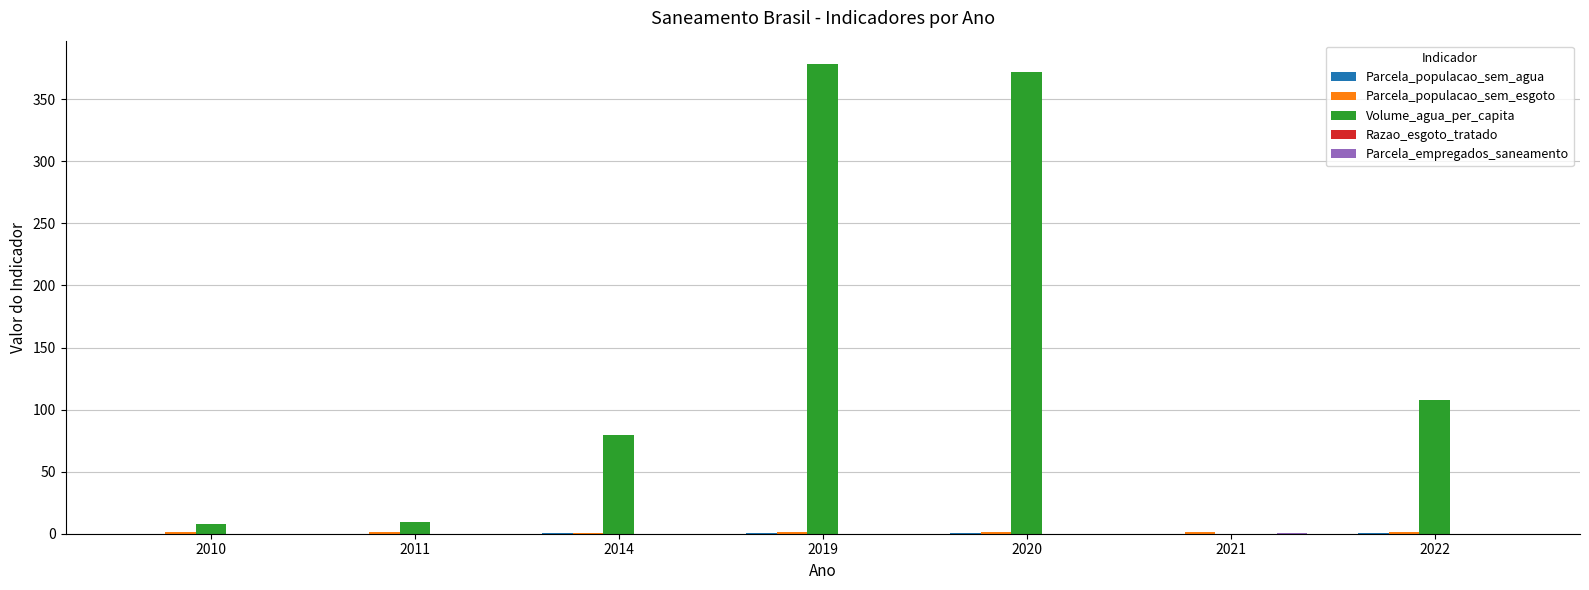

How many positive values does the Volume_agua_per_capita series have?

6